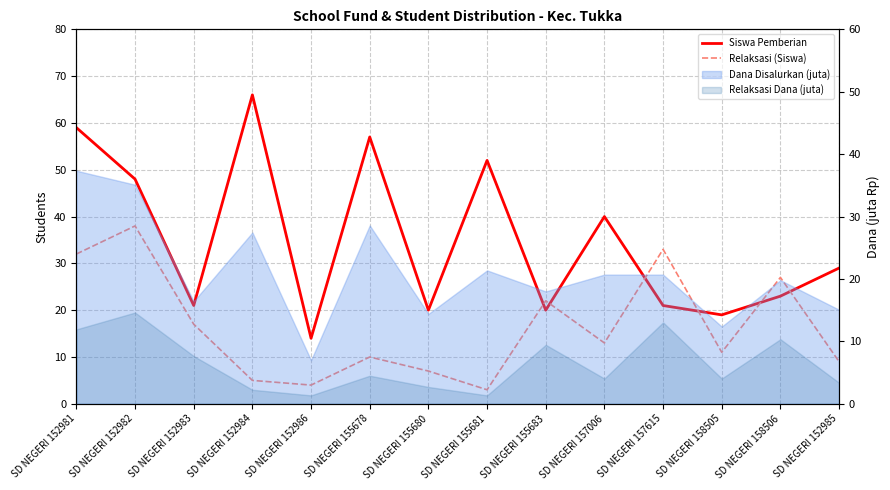

True or false: Relaksasi (Siswa) has a value of 4 at SD NEGERI 152986.

True